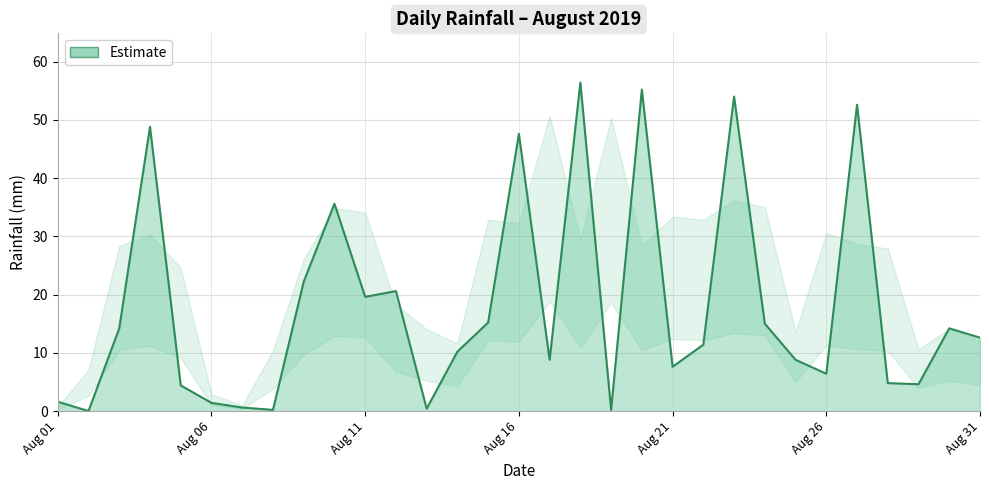

What is the greatest value displayed?

56.4